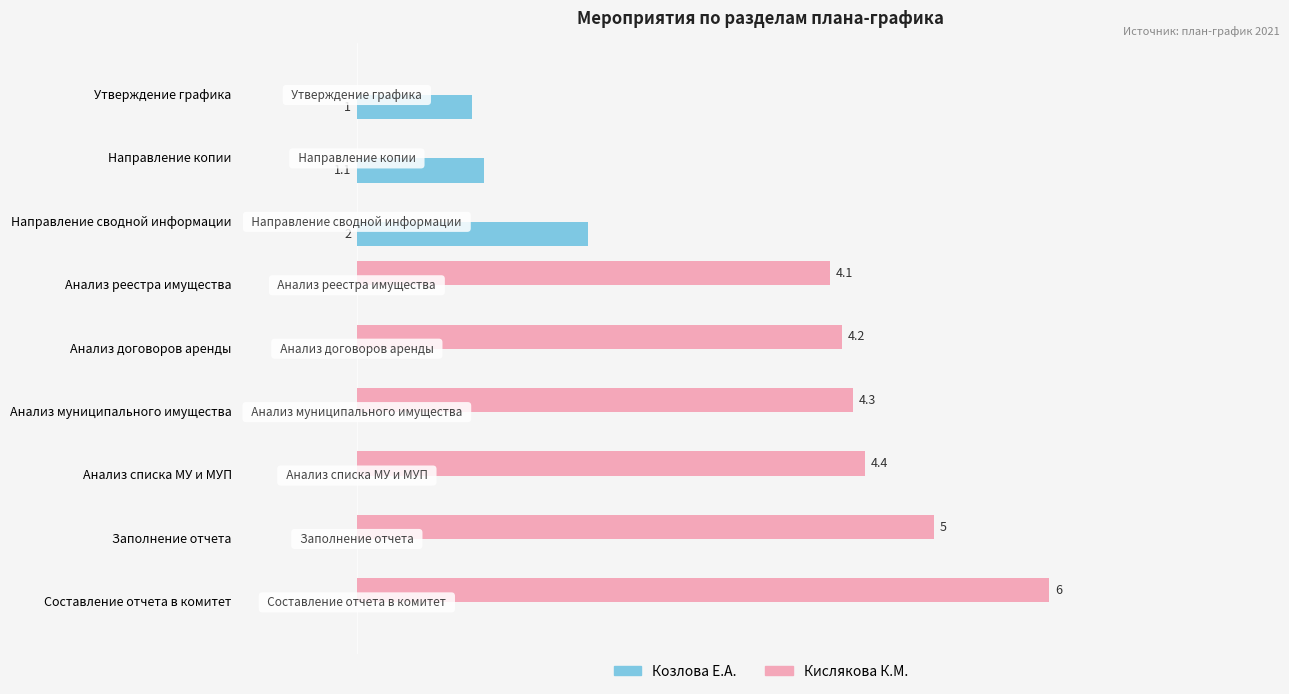

Which category has the highest value across all series?

Составление отчета в комитет